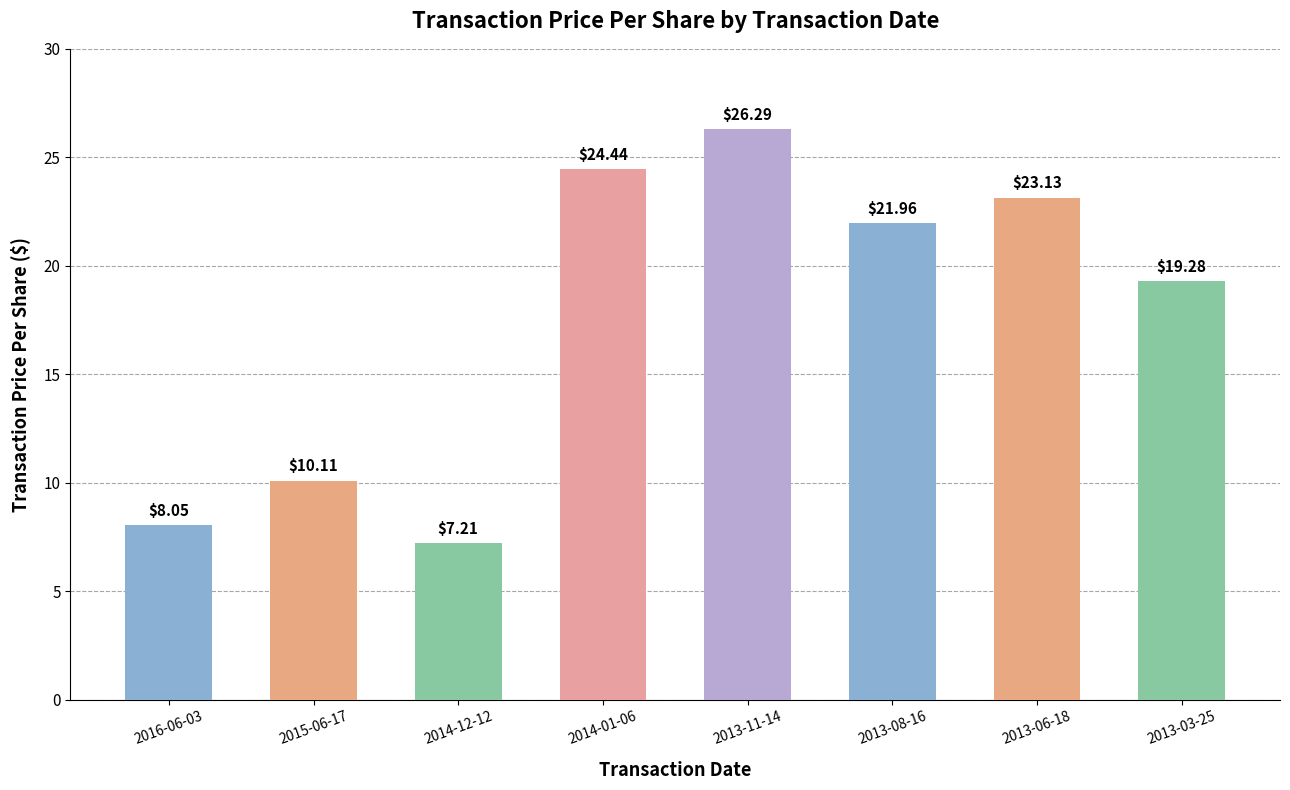

What is the average value?

17.6